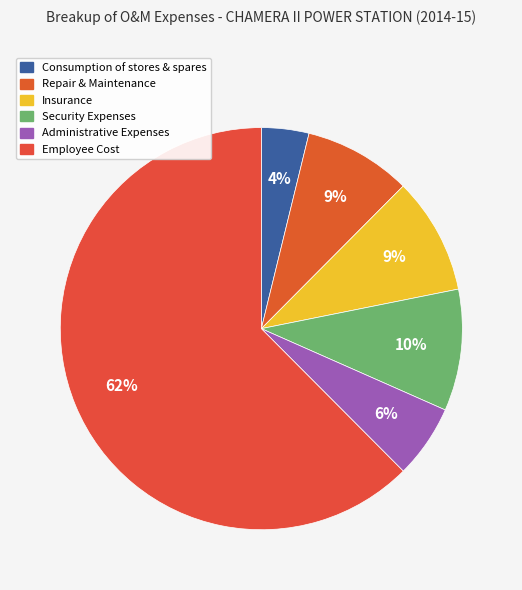

How many slices are in this pie chart?

6